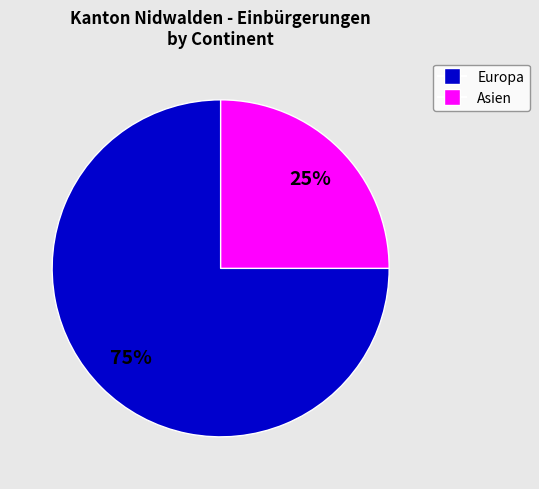

The Asien slice represents 25% of the pie. True or false?

True